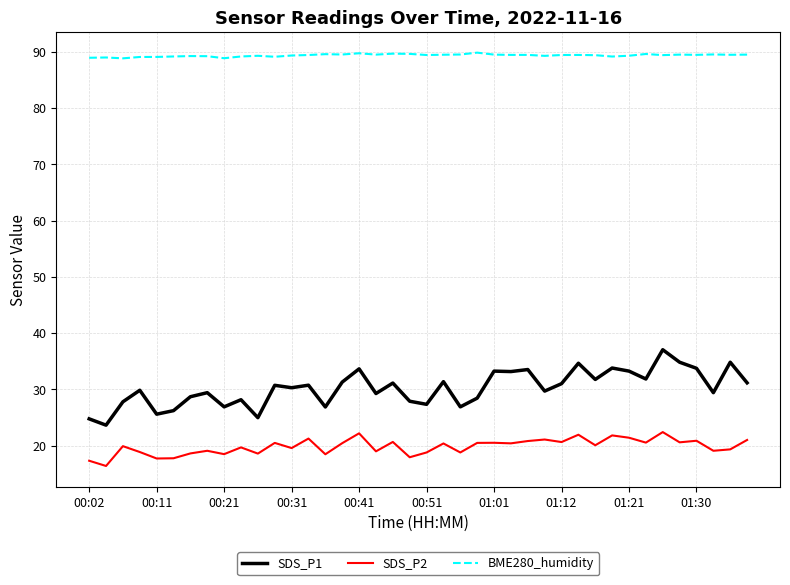

What is the difference between the maximum and minimum values in the SDS_P2 series?

6.0